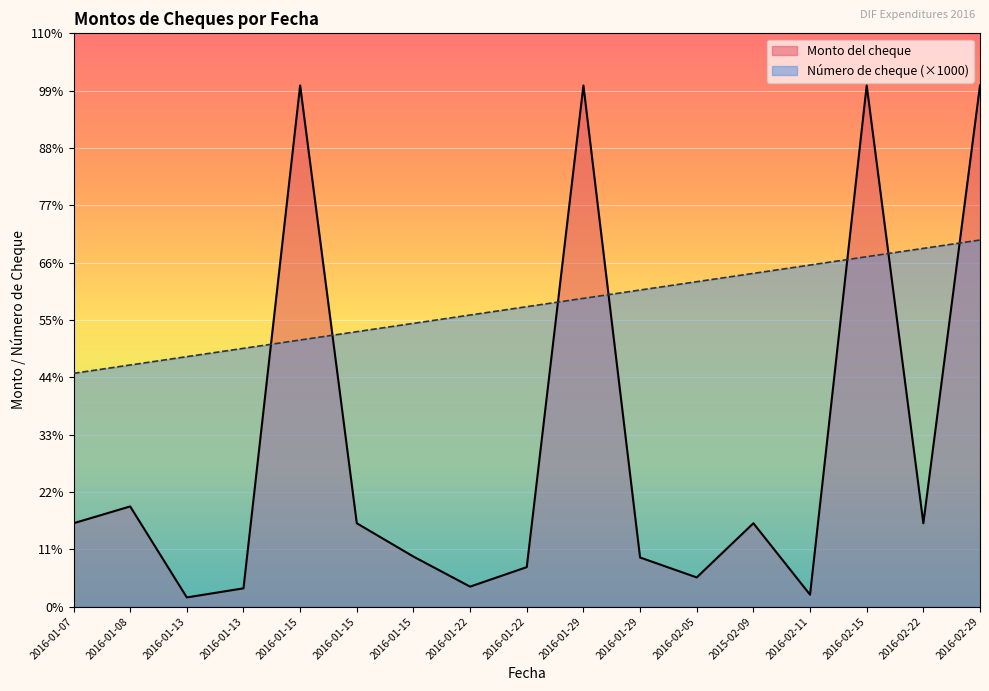

Is it true that Número de cheque equals 10683.7 at 2016-01-29?

False